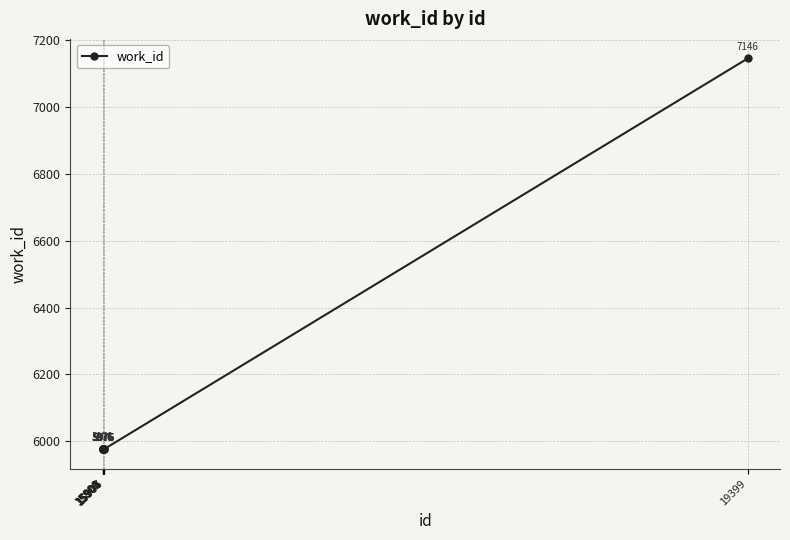

Reading left to right, transcribe all the data shown in this chart.

15899=5978	15900=5976	15901=5976	15902=5976	15903=5976	15904=5976	15905=5976	15906=5976	15907=5976	19399=7146